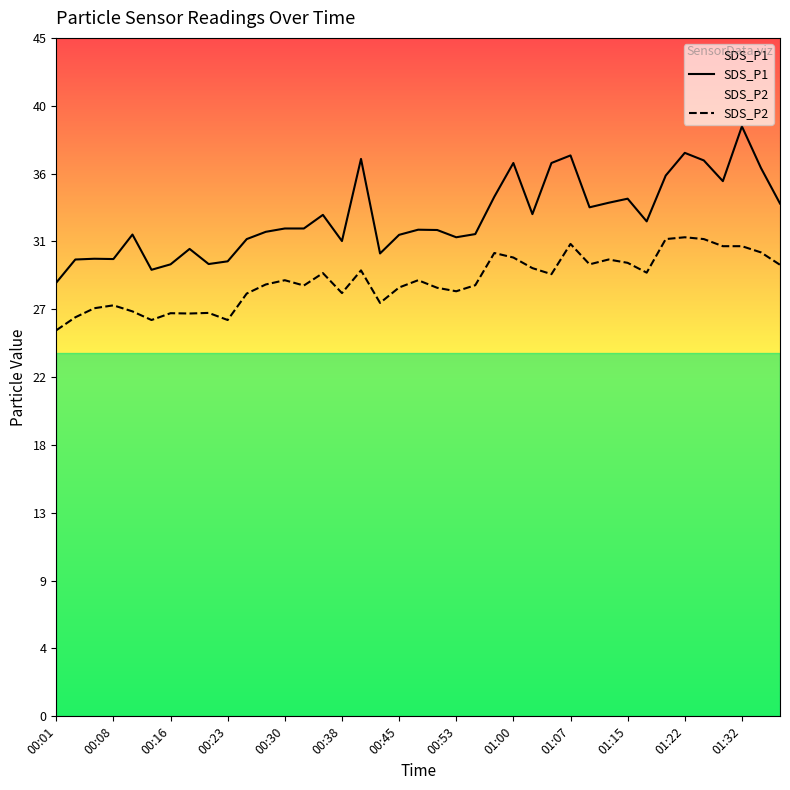

Between 31 and 32, which series saw the biggest shift?

SDS_P1